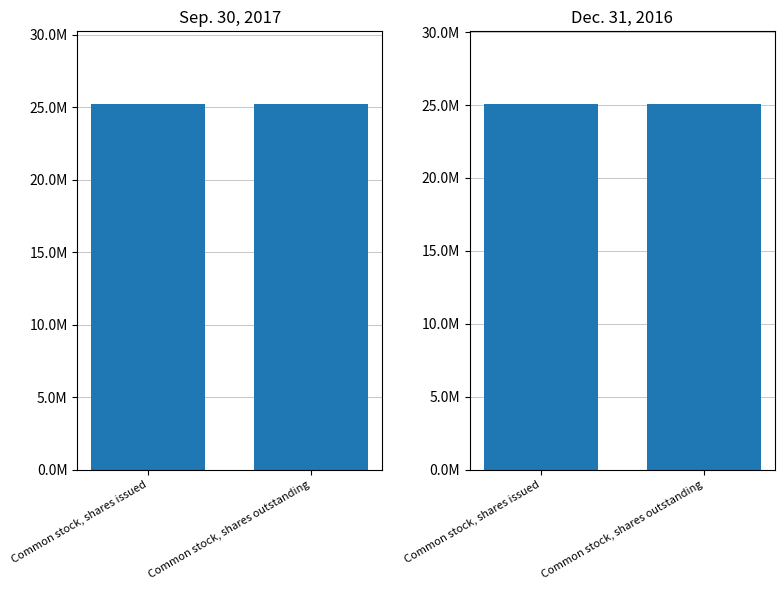

At which category is the sum across all series the highest?

Common stock, shares issued